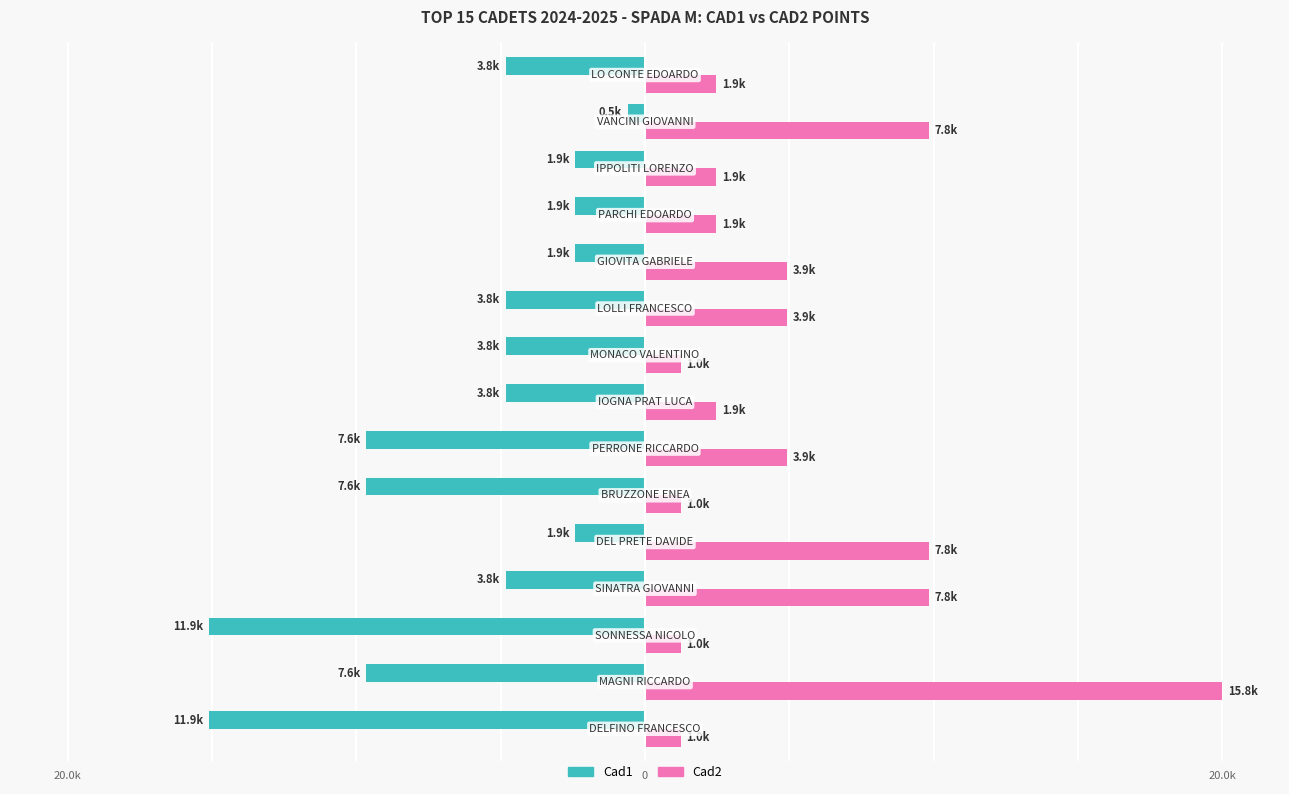

What are all the series names shown in the legend?

Cad1, Cad2